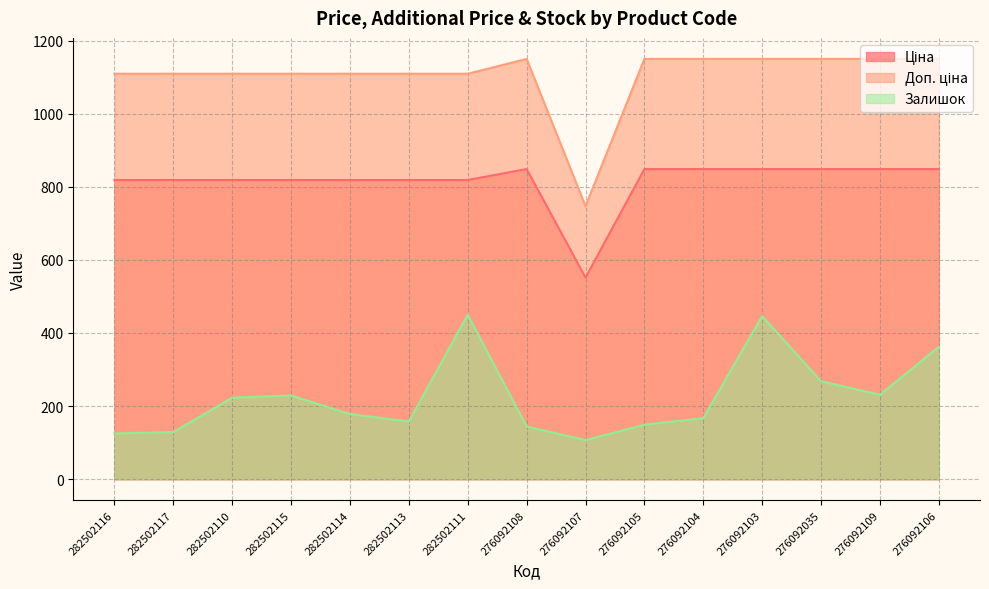

What position from the left is 282502110?

3